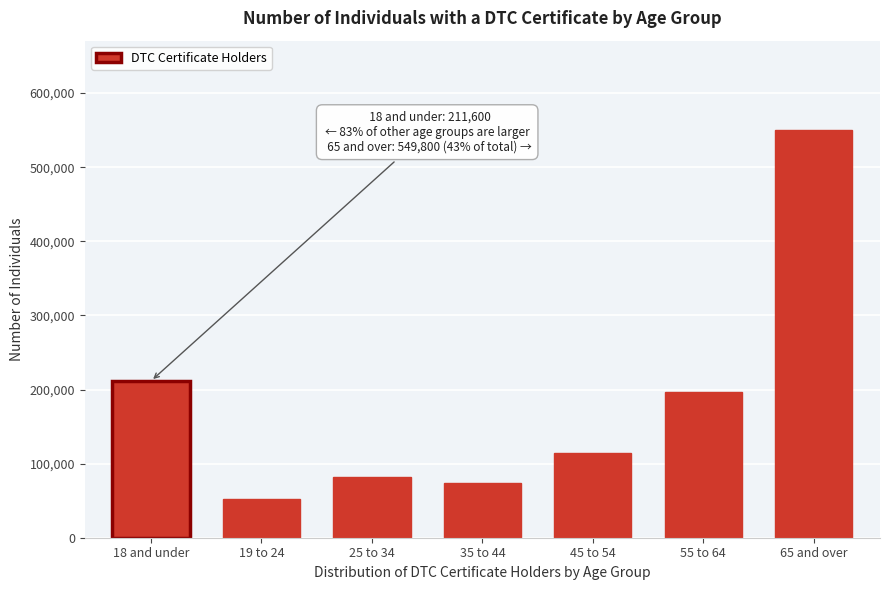

Reading left to right, extract all data points from this chart.

211600	52460	82040	73220	113830	196630	549800